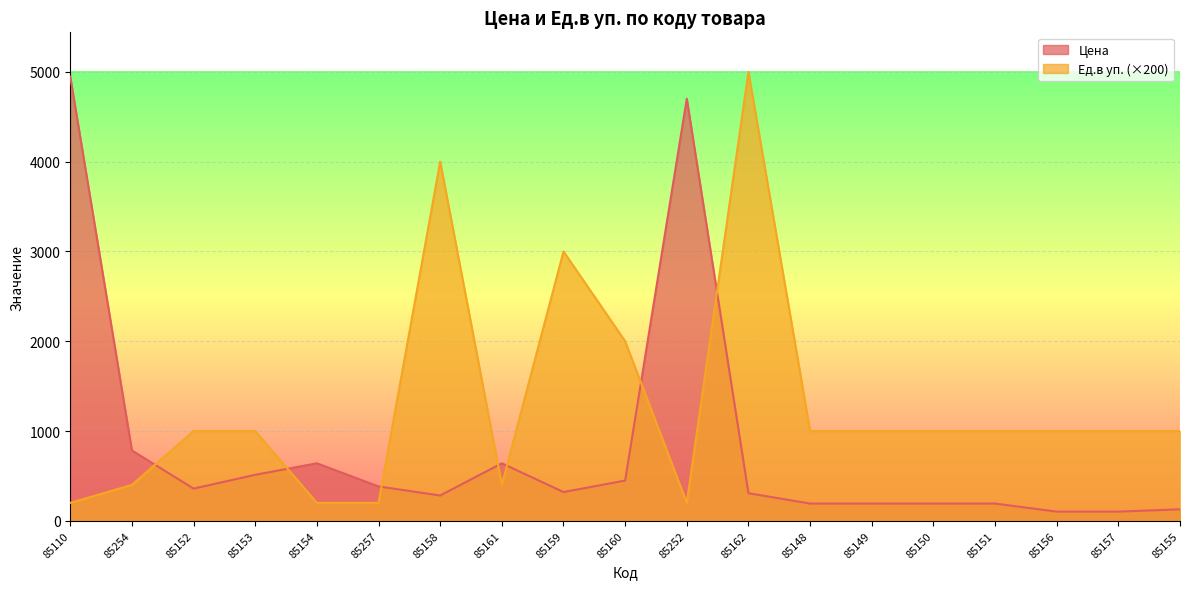

Is the value of Цена at 85254 greater than the value of Ед.в уп. at 85160?

No